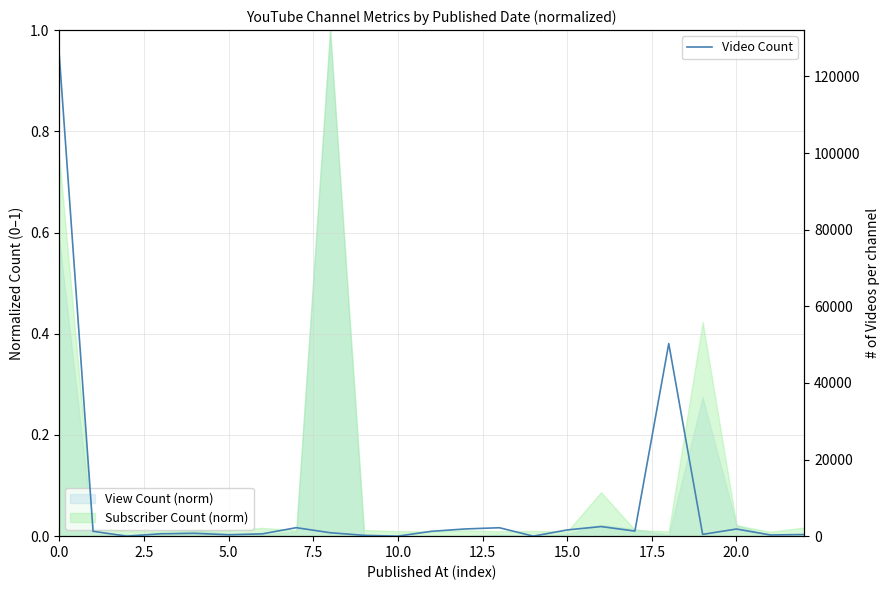

At which category does the chart reach its minimum across all series?

14